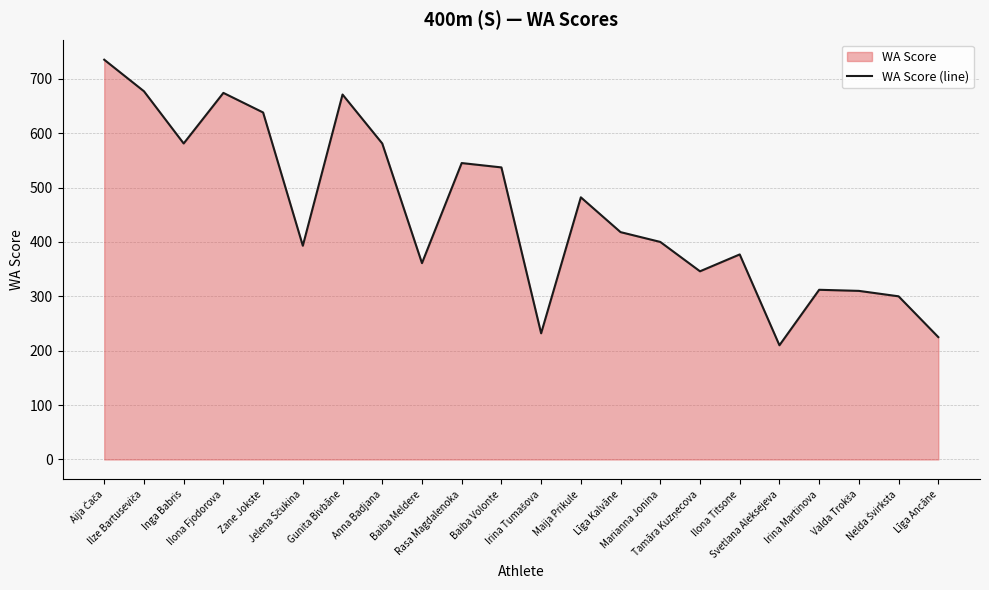

How many lines are shown in the chart?

1